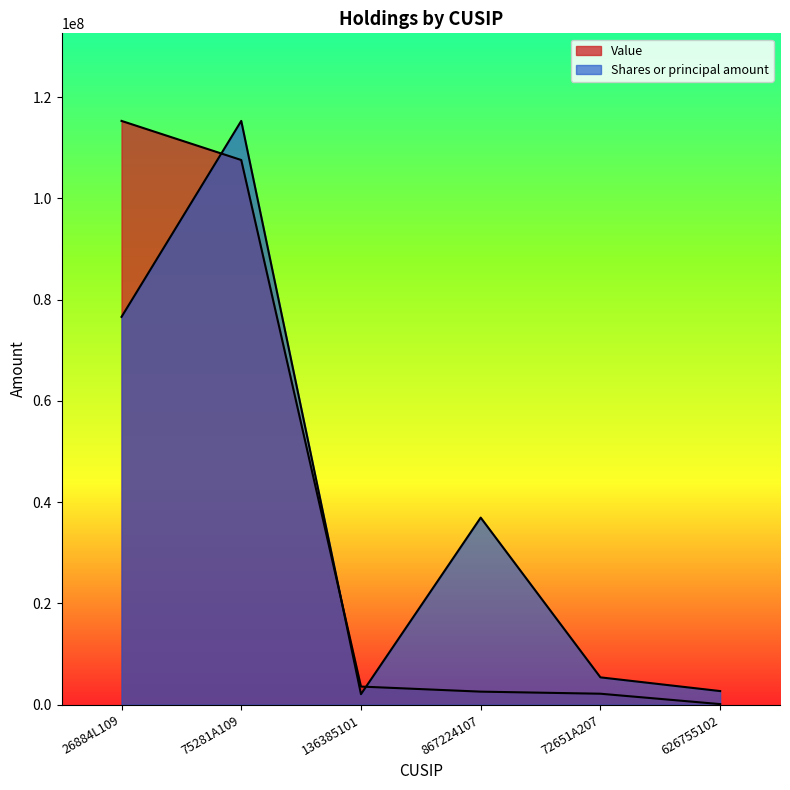

At which category is the sum across all series the highest?

75281A109